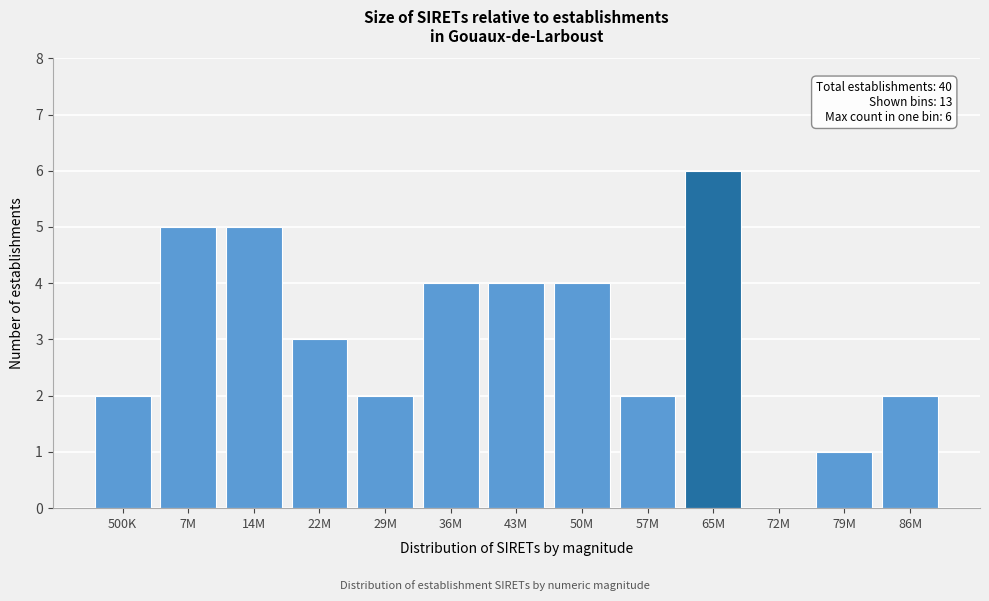

Reading left to right, what are all the values shown in this chart?

500K=2	7M=5	14M=5	22M=3	29M=2	36M=4	43M=4	50M=4	57M=2	65M=6	72M=0	79M=1	86M=2